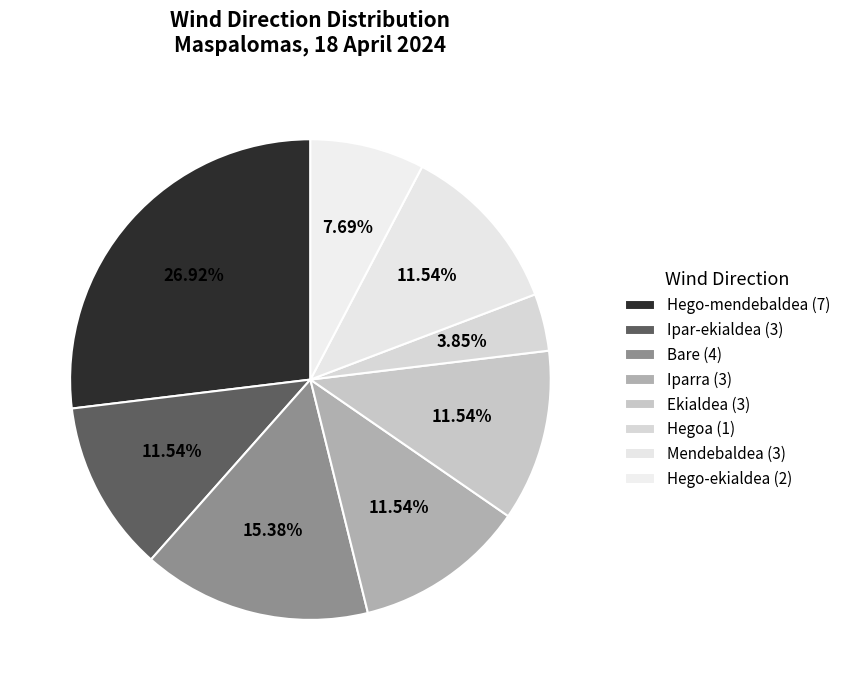

How many segments does this pie chart have?

8